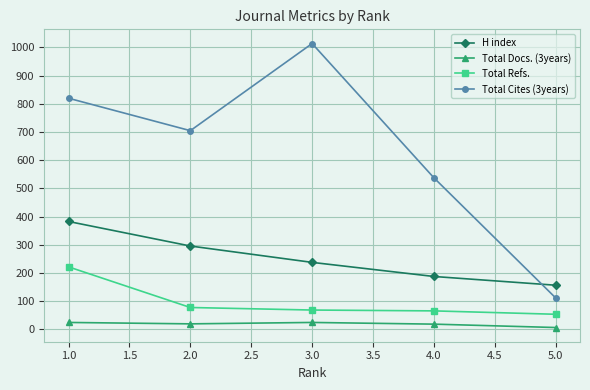

Count the Total Cites (3years) values in the range 538 to 820.

3